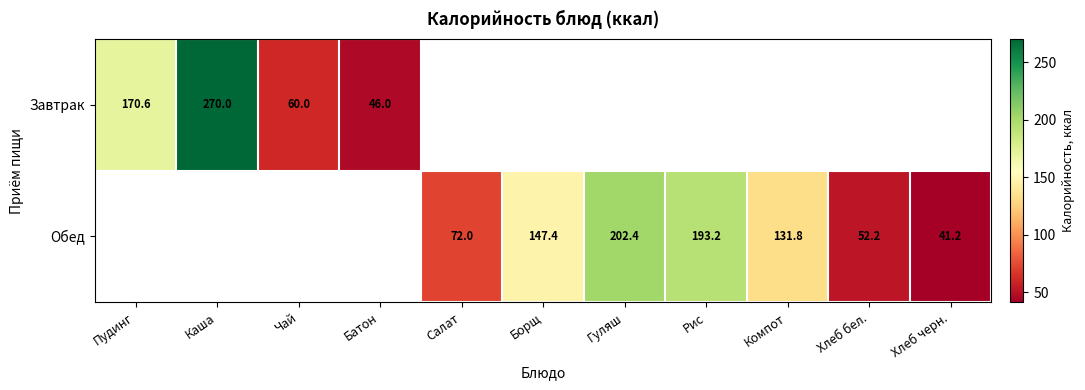

The value of Обед at Хлеб бел. is 93.6. True or false?

False